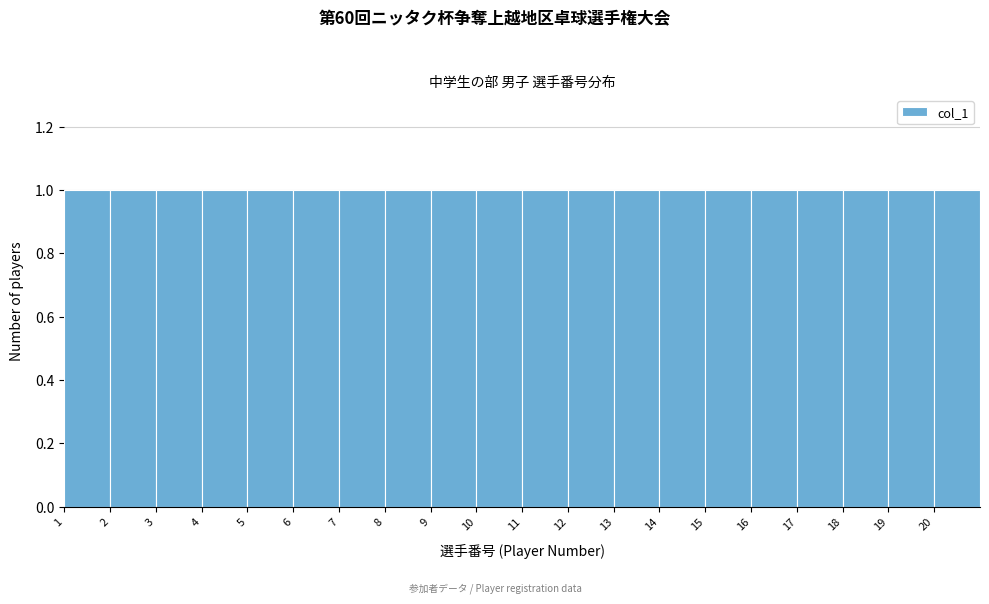

Reading left to right, list every bar in this chart as the range it spans on the x-axis followed by its height. The values are not printed on the chart, so give them approximately, as read against the axis.

1 to 2: 1
2 to 3: 1
3 to 4: 1
4 to 5: 1
5 to 6: 1
6 to 7: 1
7 to 8: 1
8 to 9: 1
9 to 10: 1
10 to 11: 1
11 to 12: 1
12 to 13: 1
13 to 14: 1
14 to 15: 1
15 to 16: 1
16 to 17: 1
17 to 18: 1
18 to 19: 1
19 to 20: 1
20 to 21: 1